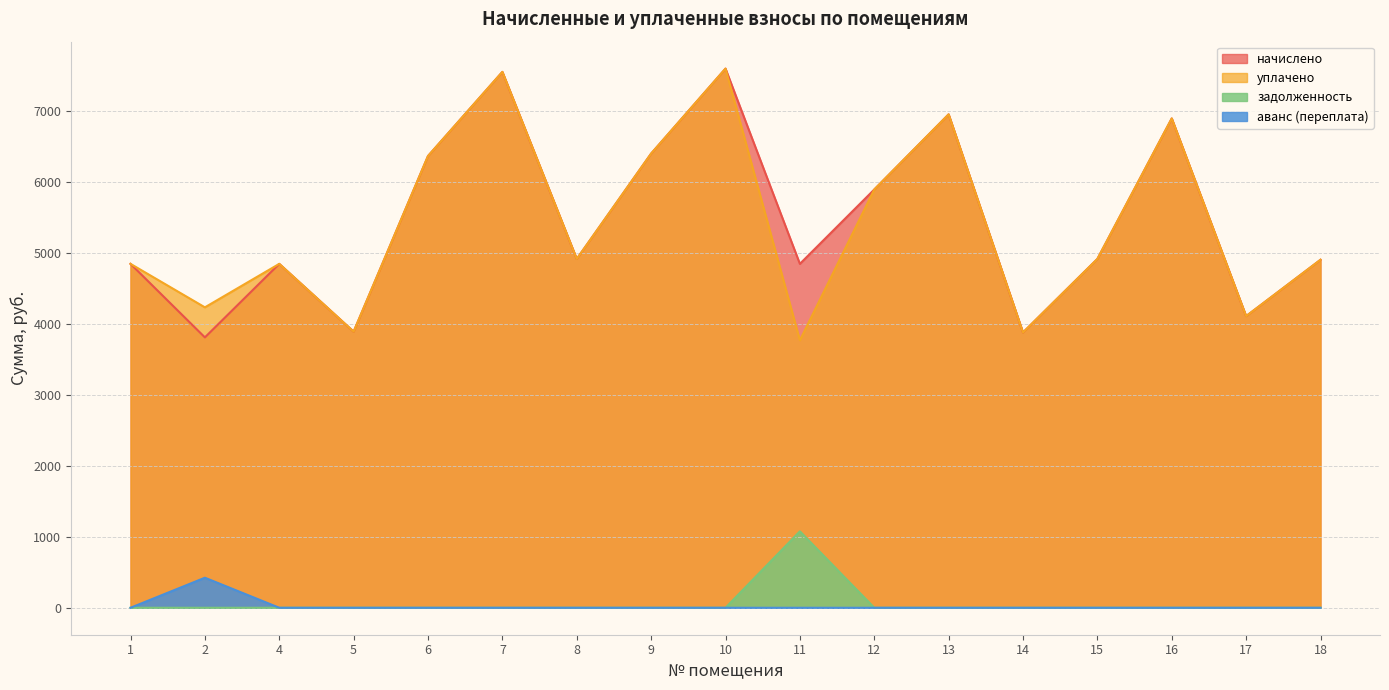

Where is the first local maximum for начислено?

4